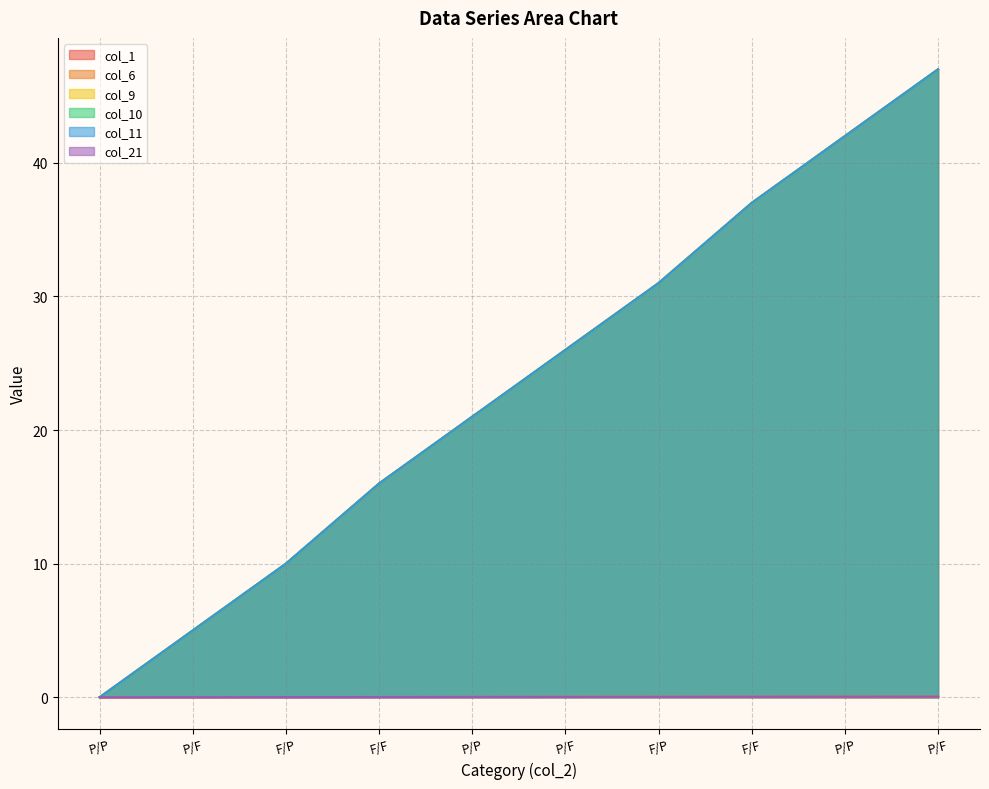

What is the sum of all col_10 values?

235.0